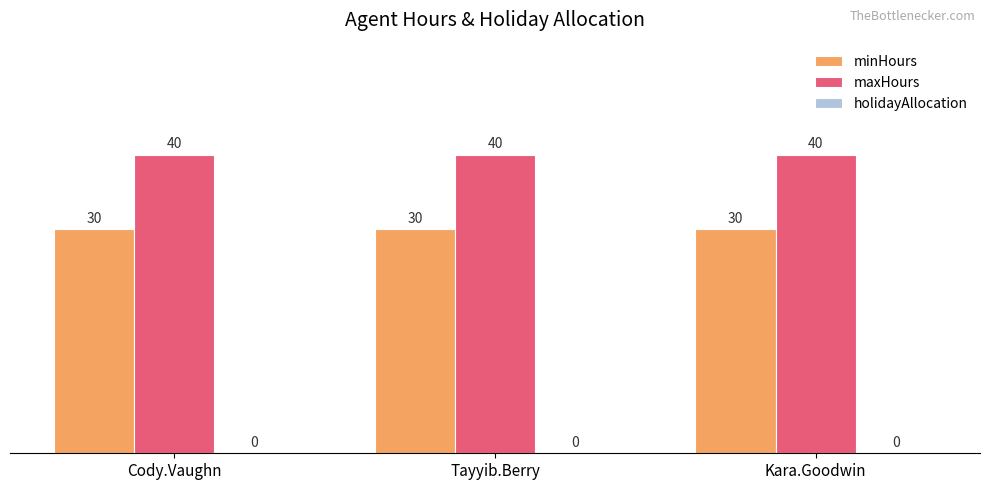

What is the label of the 3rd bar from the left?

Kara.Goodwin